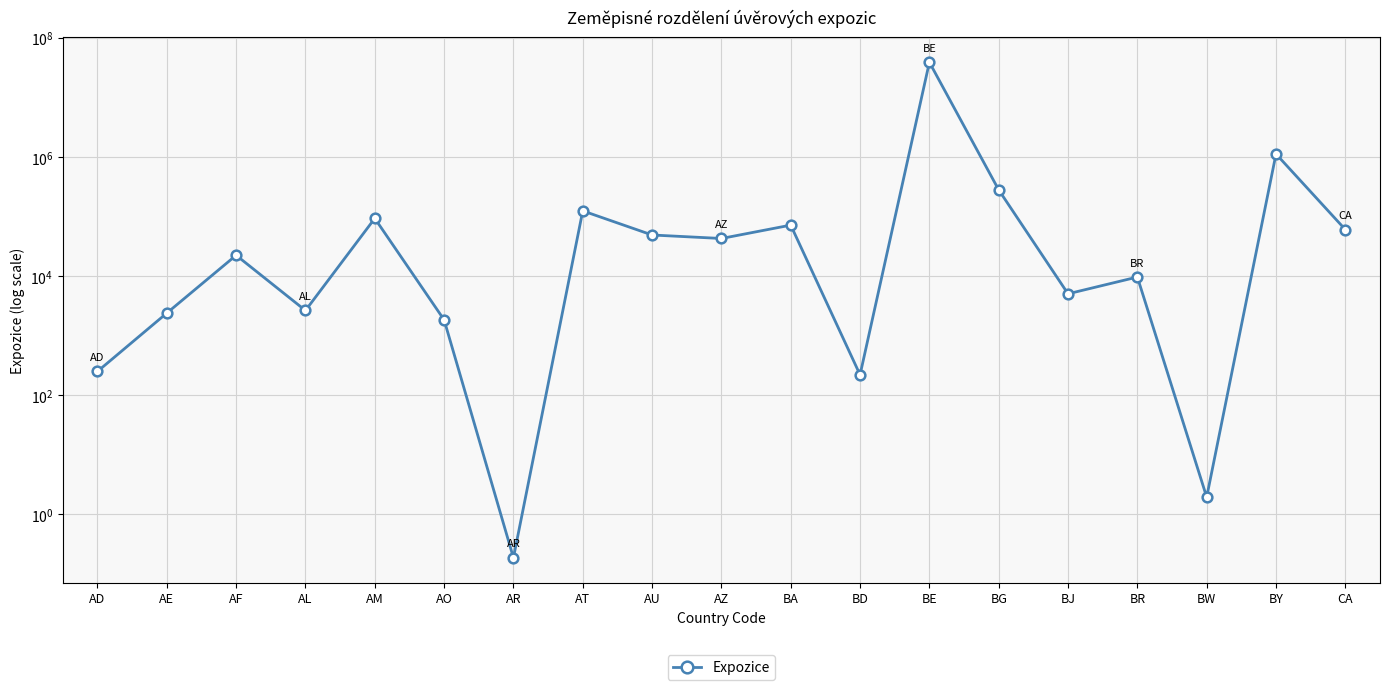

List the labels in order of value, largest first.

BE, BY, BG, AT, AM, BA, CA, AU, AZ, AF, BR, BJ, AL, AE, AO, AD, BD, BW, AR